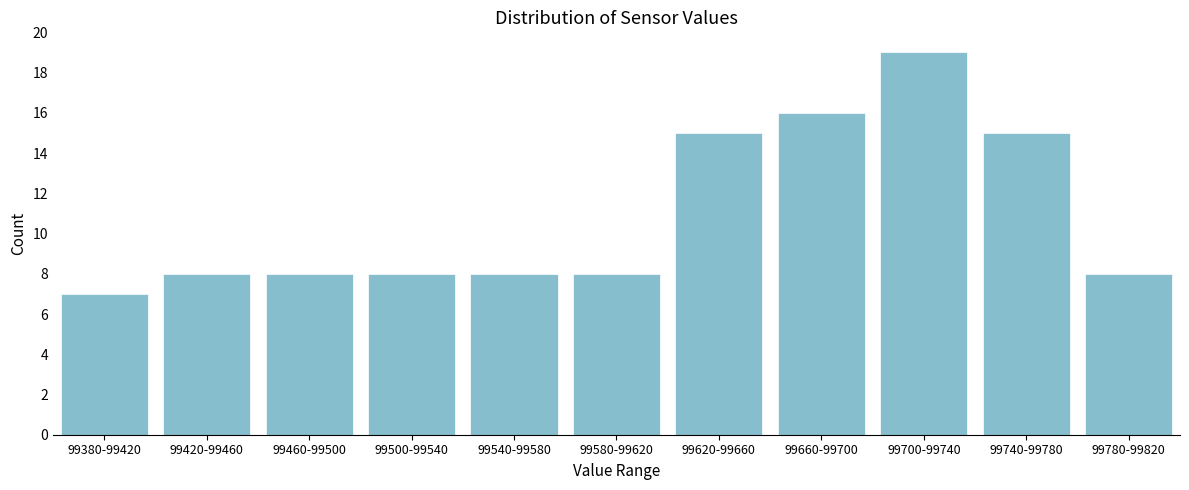

Reading right to left, what are all the values shown in this chart?

8	15	19	16	15	8	8	8	8	8	7